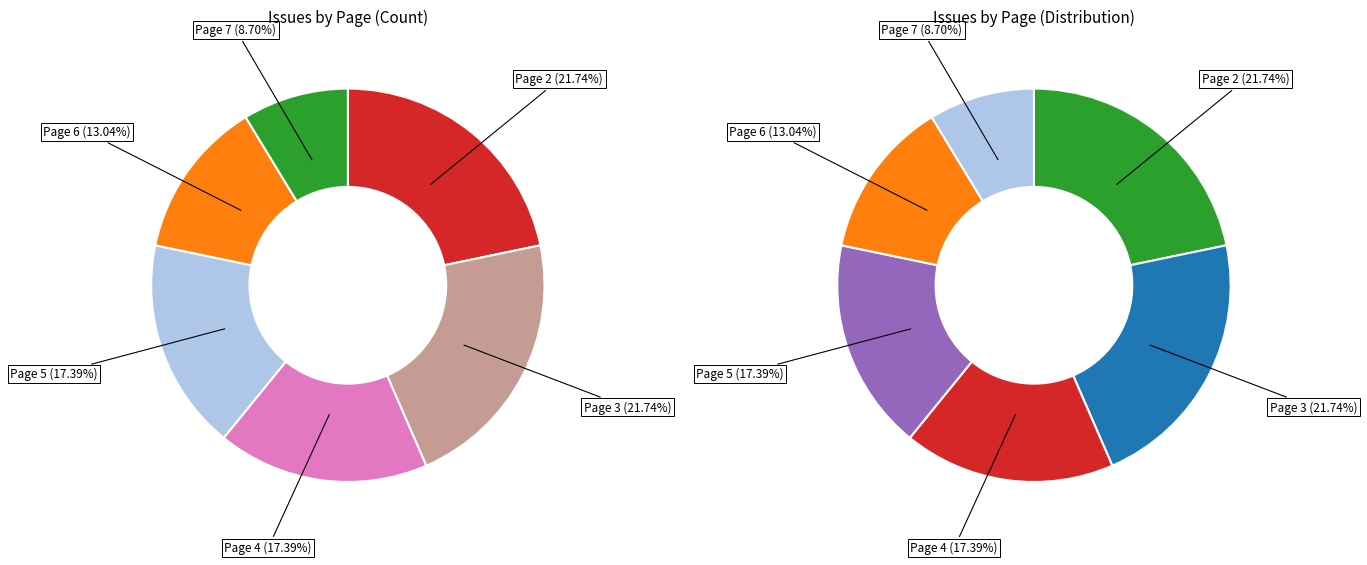

Does any single category account for the majority?

No